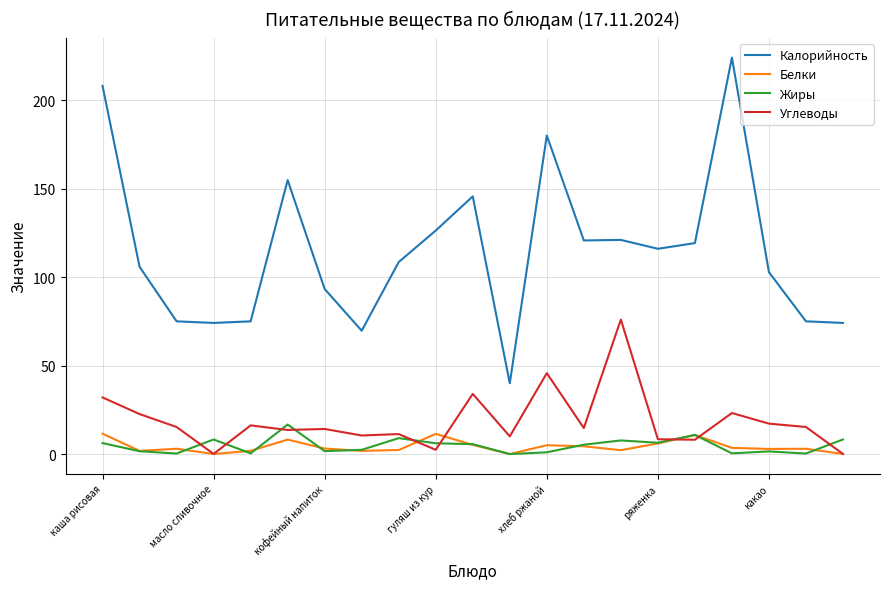

What is the greatest value displayed?

224.0